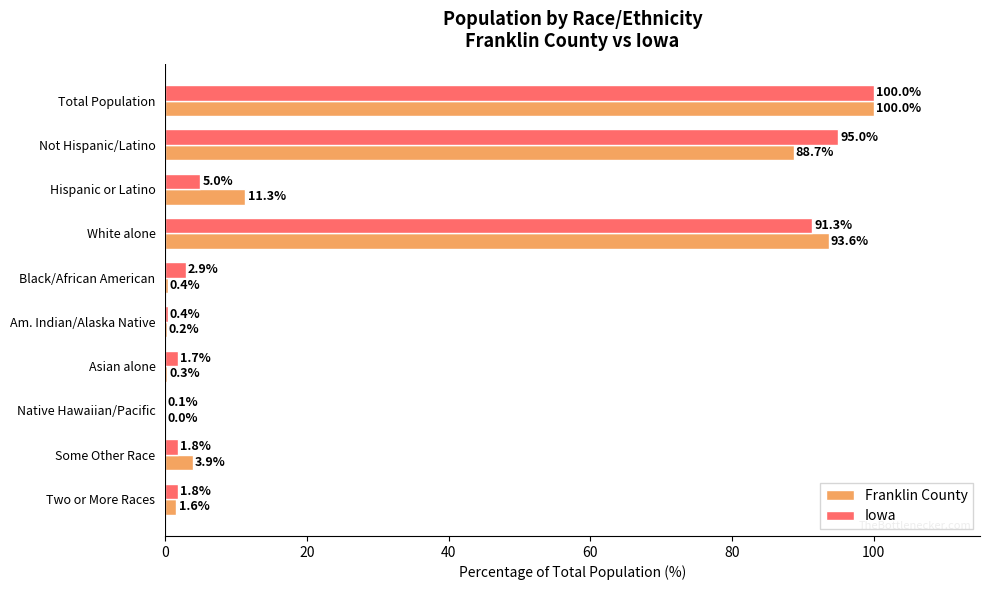

Between White alone and Two or More Races, which series saw the biggest shift?

Franklin County